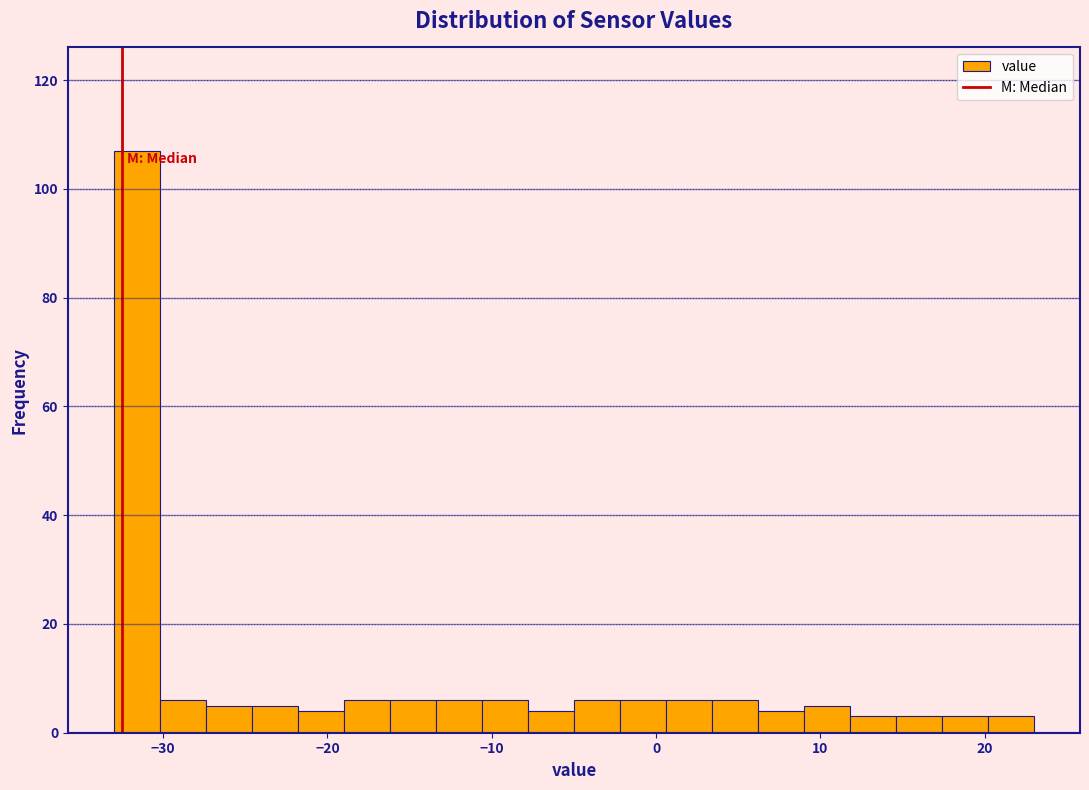

Read against the x-axis, roughly where is the centre of the tallest bar?

-32